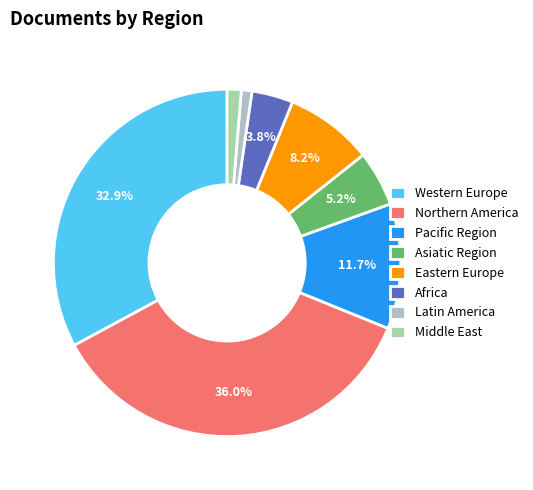

The Asiatic Region slice represents 14% of the pie. True or false?

False